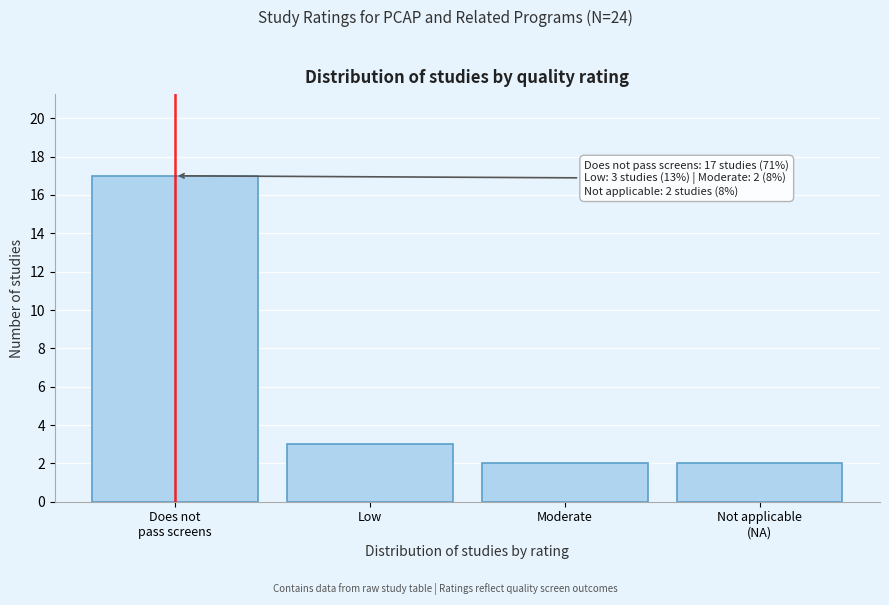

Reading left to right, list all the values displayed in this chart.

17	3	2	2